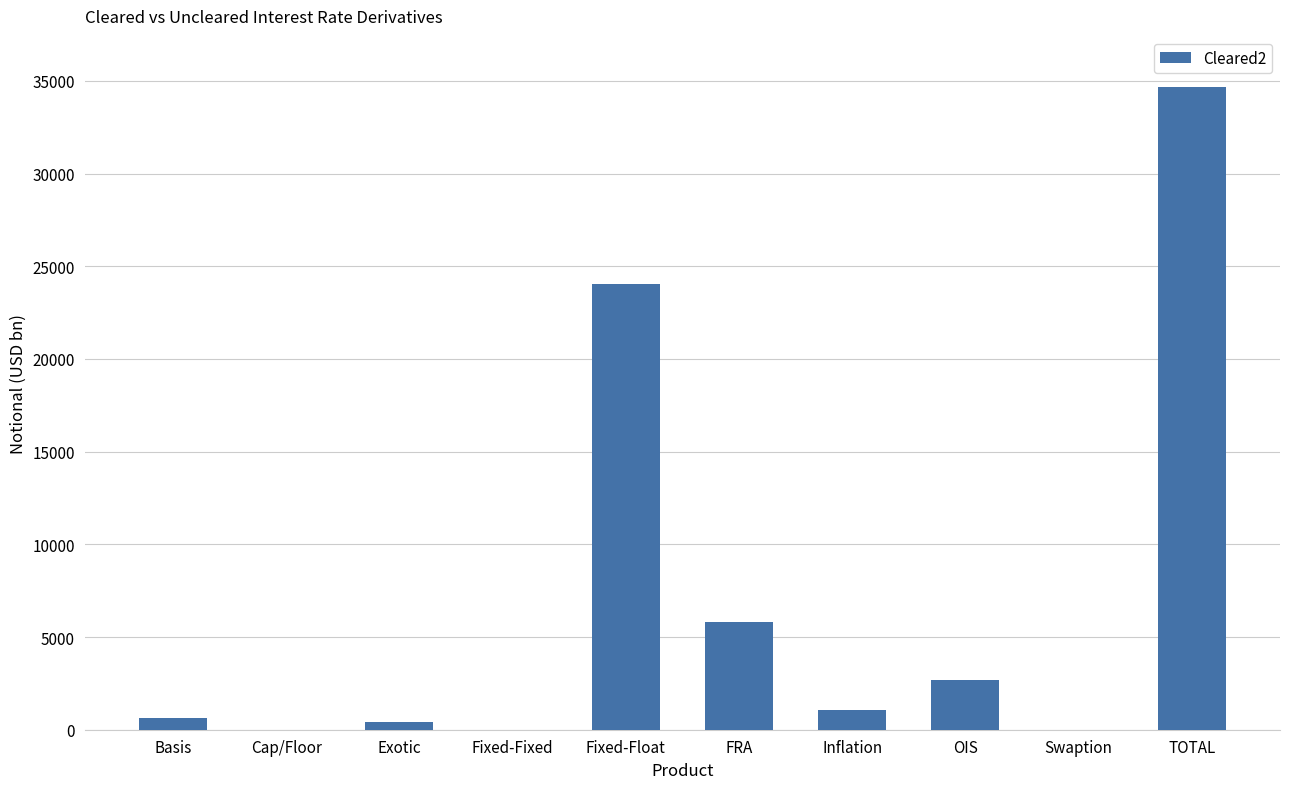

What is the sum of all values?

69307